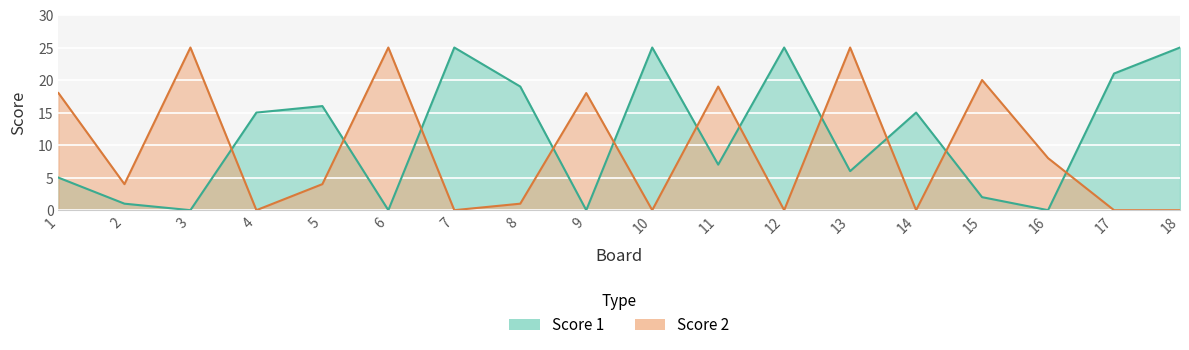

Reading left to right, extract all data points from this chart.

Score 1: 1=5	2=1	3=0	4=15	5=16	6=0	7=25	8=19	9=0	10=25	11=7	12=25	13=6	14=15	15=2	16=0	17=21	18=25
Score 2: 1=18	2=4	3=25	4=0	5=4	6=25	7=0	8=1	9=18	10=0	11=19	12=0	13=25	14=0	15=20	16=8	17=0	18=0